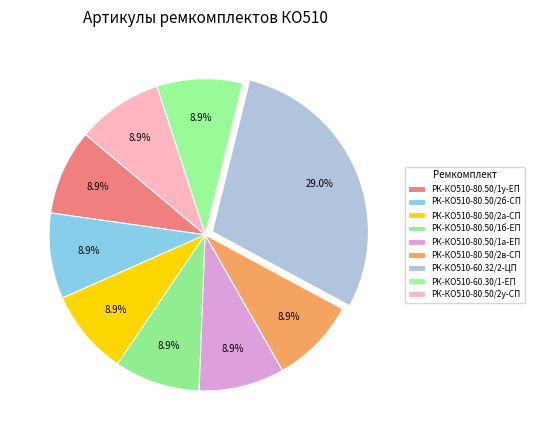

To the nearest percent, what is the combined percentage of РК-КО510-80.50/2в-СП and РК-КО510-80.50/2а-СП?

18%